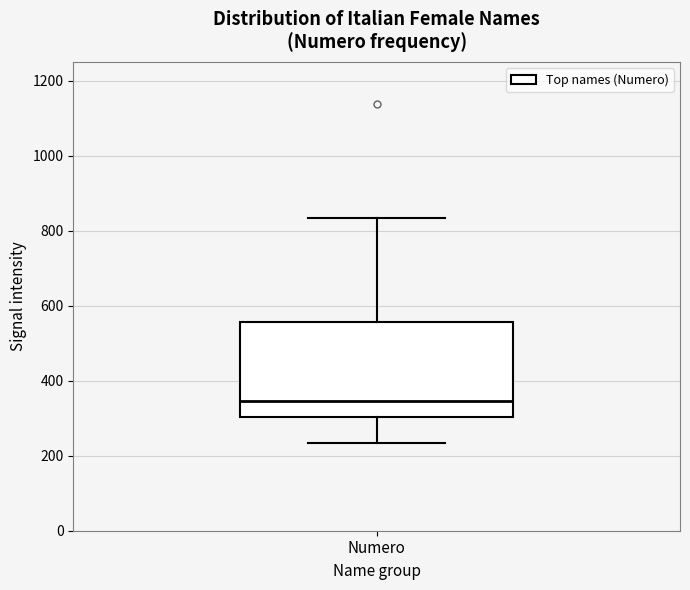

Read this box plot against the y-axis: the position of the median line, the range covered by the box, and the ends of both whiskers. The values are not printed on the chart, so give them approximately, as read against the axis.

median 340, box 300 to 560, whiskers 240 to 840